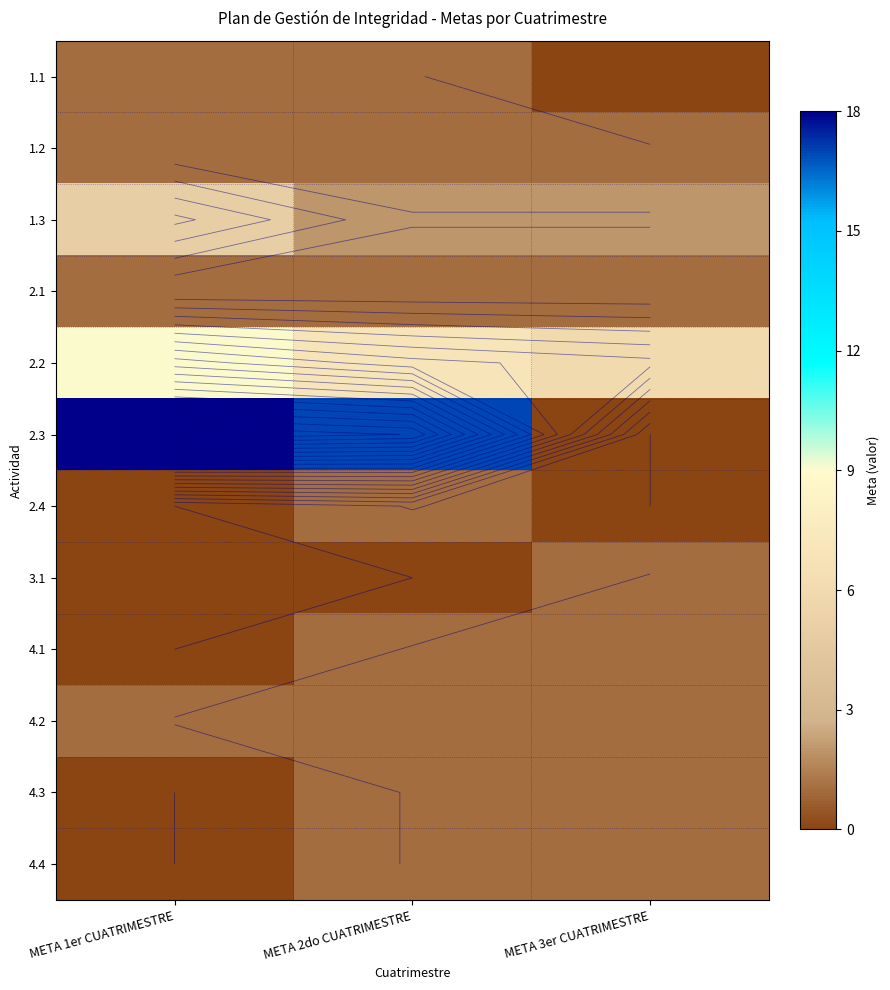

How many data points does each series have?

3